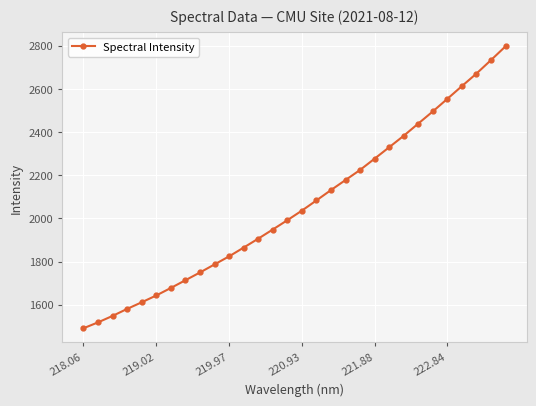

True or false: the data has more than 2 interior local peaks.

False